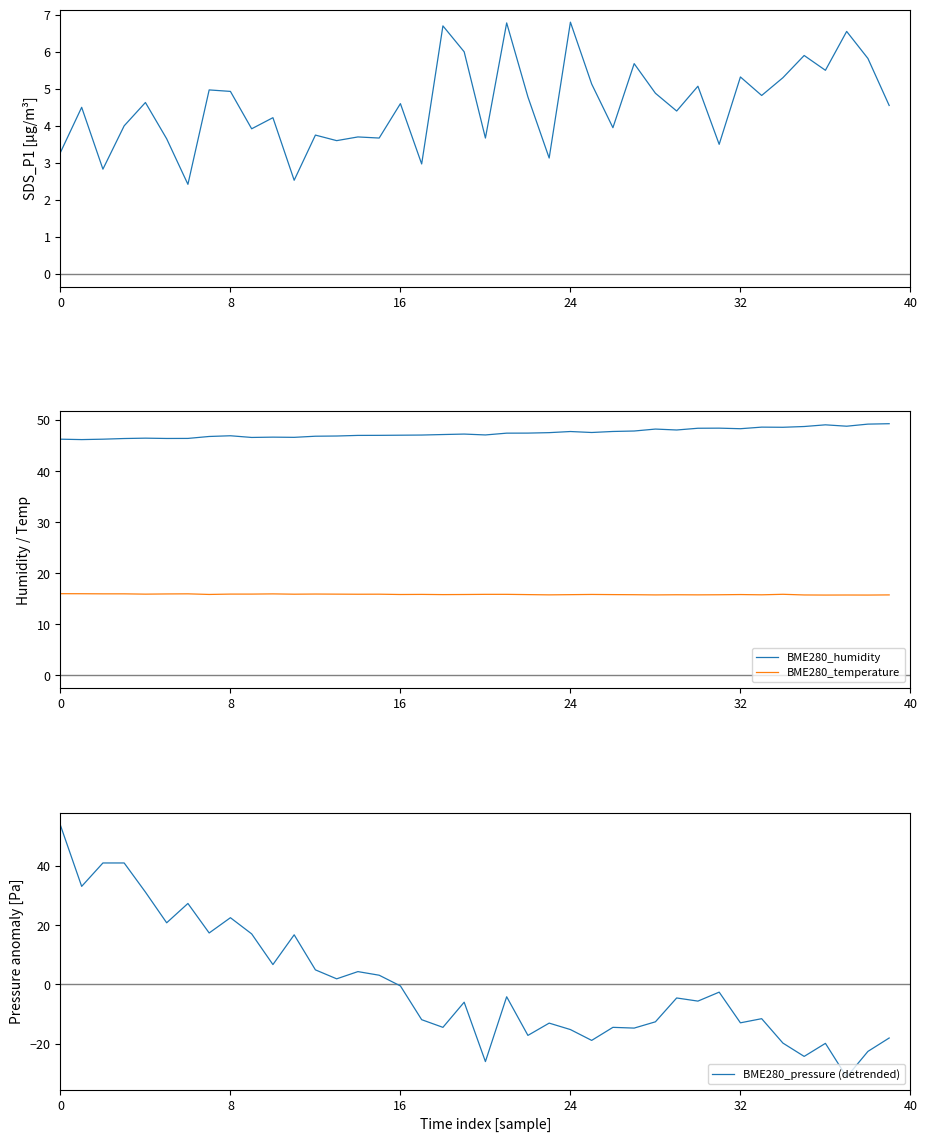

Reading left to right, what are all the values shown in this chart?

SDS_P1: 3.3	4.5	2.8	4.0	4.6	3.6	2.4	5.0	4.9	3.9	4.2	2.5	3.8	3.6	3.7	3.7	4.6	3.0	6.7	6.0	3.7	6.8	4.8	3.1	6.8	5.1	4.0	5.7	4.9	4.4	5.1	3.5	5.3	4.8	5.3	5.9	5.5	6.5	5.8	4.5
BME280_humidity: 46.3	46.2	46.3	46.4	46.5	46.4	46.4	46.8	46.9	46.6	46.7	46.6	46.8	46.9	47.0	47.0	47.0	47.1	47.2	47.3	47.1	47.4	47.5	47.5	47.8	47.6	47.8	47.9	48.2	48.1	48.4	48.4	48.3	48.6	48.6	48.7	49.1	48.8	49.2	49.3
BME280_temperature: 16.0	16.0	16.0	16.0	15.9	16.0	16.0	15.9	15.9	15.9	16.0	15.9	15.9	15.9	15.9	15.9	15.8	15.9	15.8	15.8	15.9	15.9	15.8	15.8	15.8	15.9	15.8	15.8	15.8	15.8	15.8	15.8	15.8	15.8	15.9	15.8	15.7	15.8	15.7	15.8
BME280_pressure (detrended): 53.8	33.1	41.0	41.0	31.2	20.8	27.4	17.4	22.5	17.1	6.7	16.8	4.9	1.9	4.3	3.1	-0.5	-11.9	-14.5	-6.0	-26.1	-4.2	-17.2	-13.1	-15.3	-18.9	-14.5	-14.8	-12.6	-4.6	-5.6	-2.6	-13.0	-11.6	-19.8	-24.3	-19.9	-31.3	-22.6	-18.1